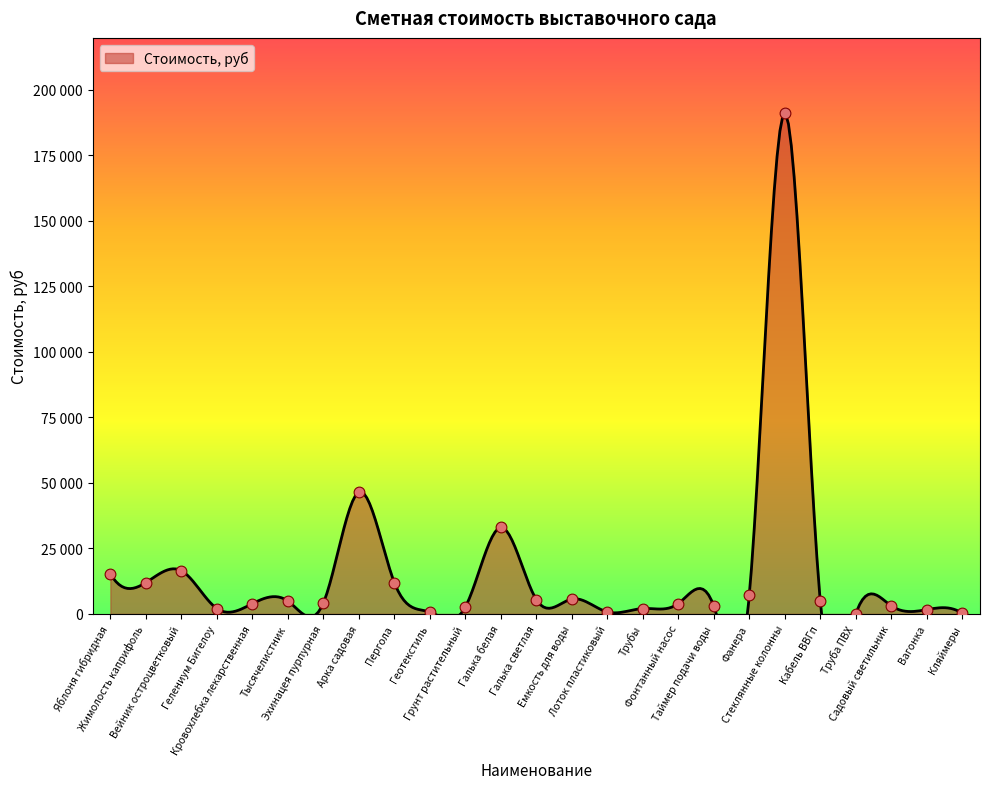

Approximately how many times larger is the value at Вейник остроцветковый compared to Яблоня гибридная?

1.1